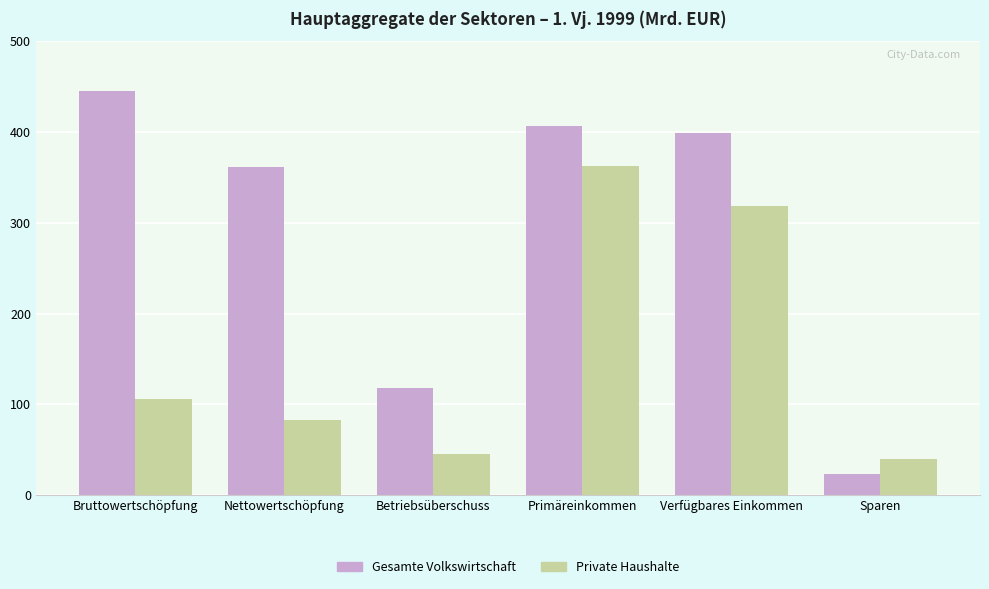

What is the label of the 6th bar from the left?

Sparen